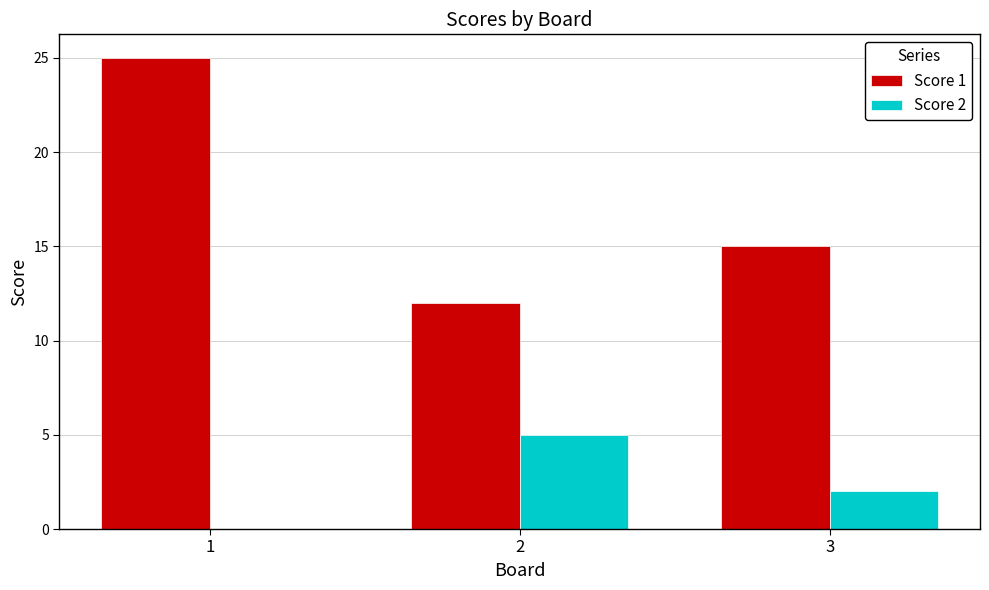

What is the maximum value shown in the chart?

25